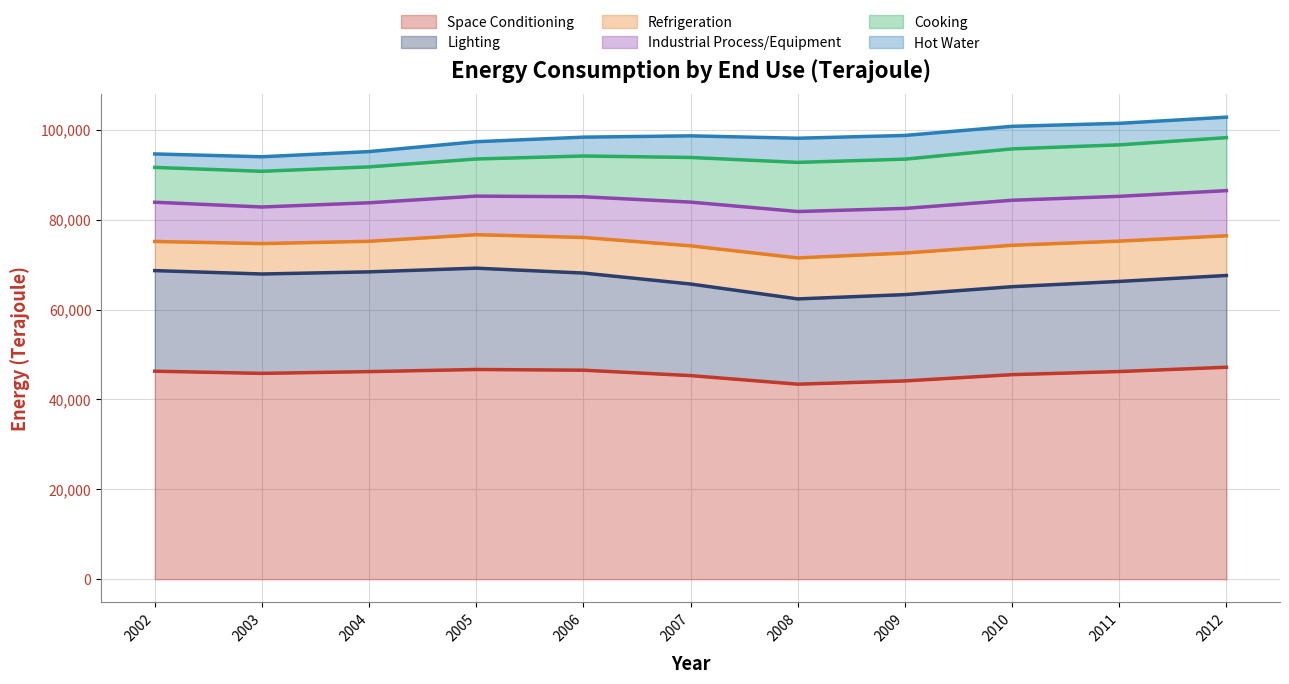

What is the value of the Space Conditioning point at the 8th from the left?

44117